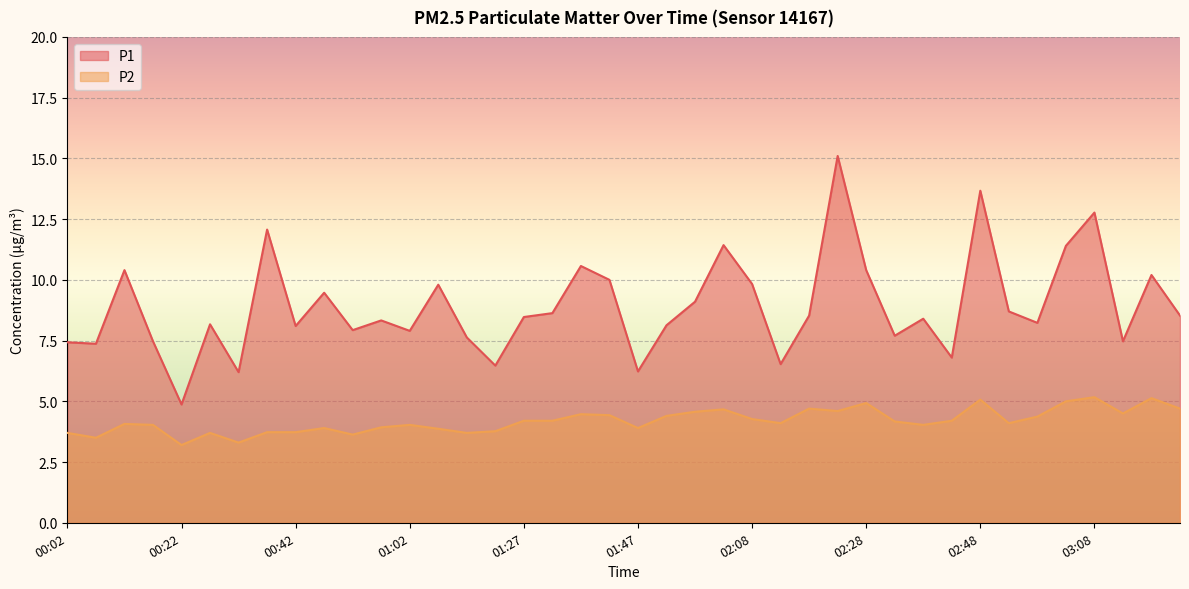

The value of P1 at 01:07 is 17.2. True or false?

False